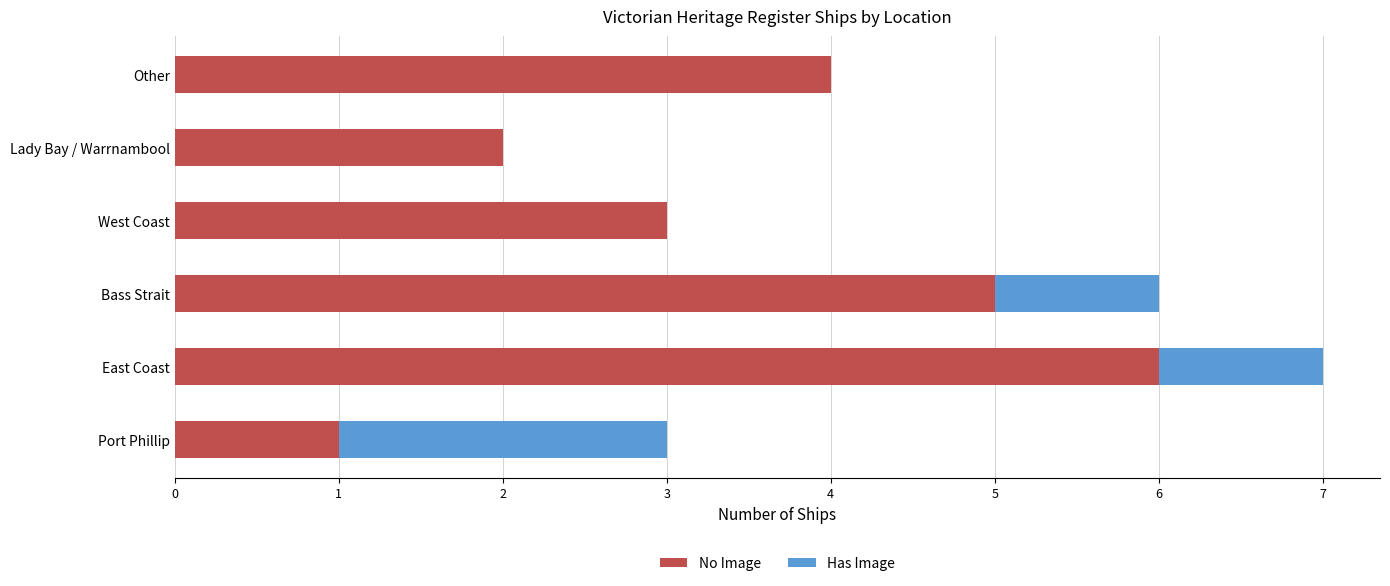

Is it true that No Image equals 7 at Other?

False